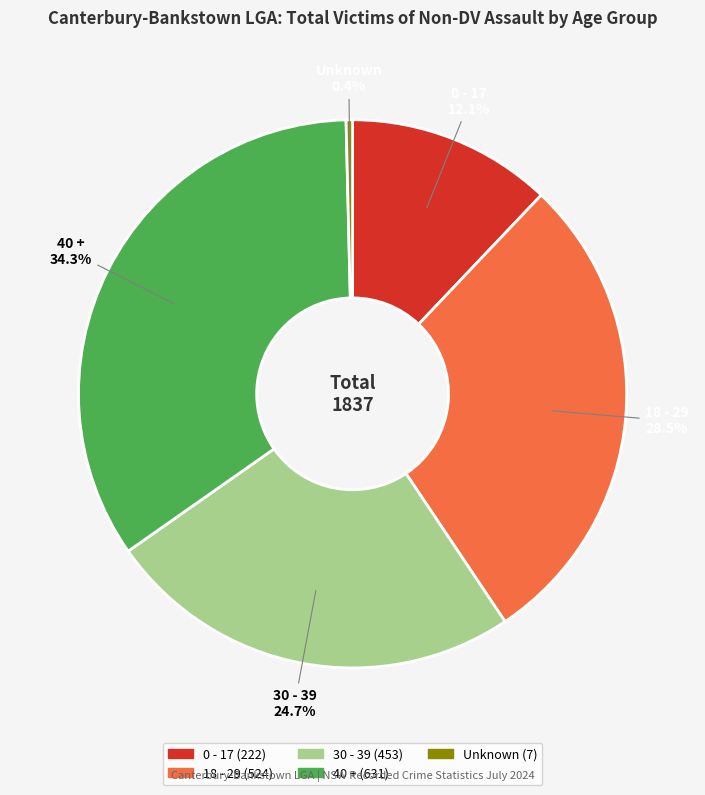

What percentage is NOT represented by 18 - 29 28.5%?

71.5%